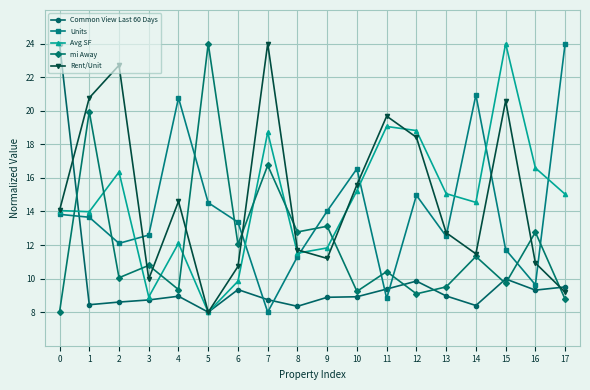

Where is Units nearest to the value 16?

10